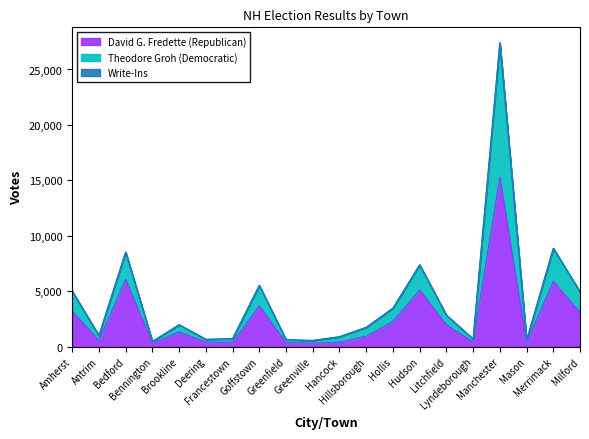

True or false: David G. Fredette (Republican) and Theodore Groh (Democratic) cross at least once.

False